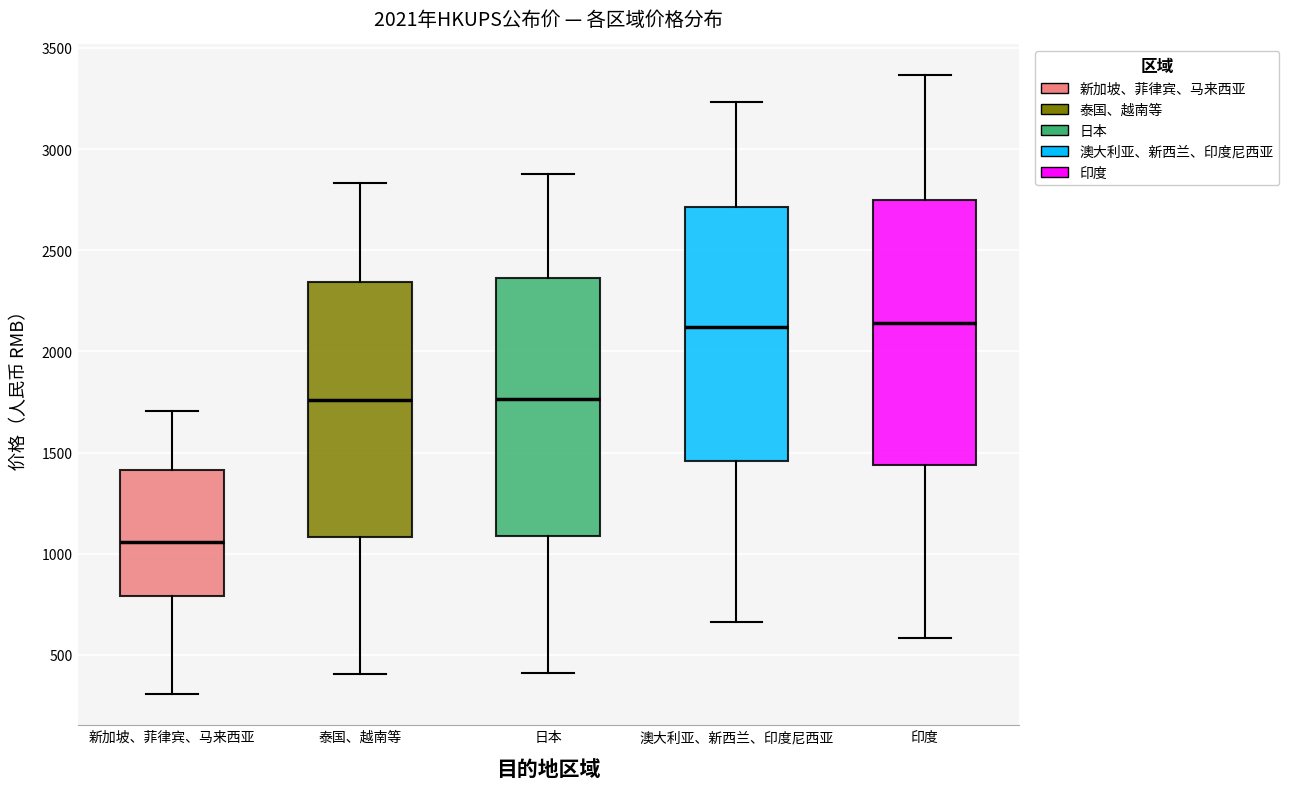

Which box's median line is the lowest?

新加坡、菲律宾、马来西亚